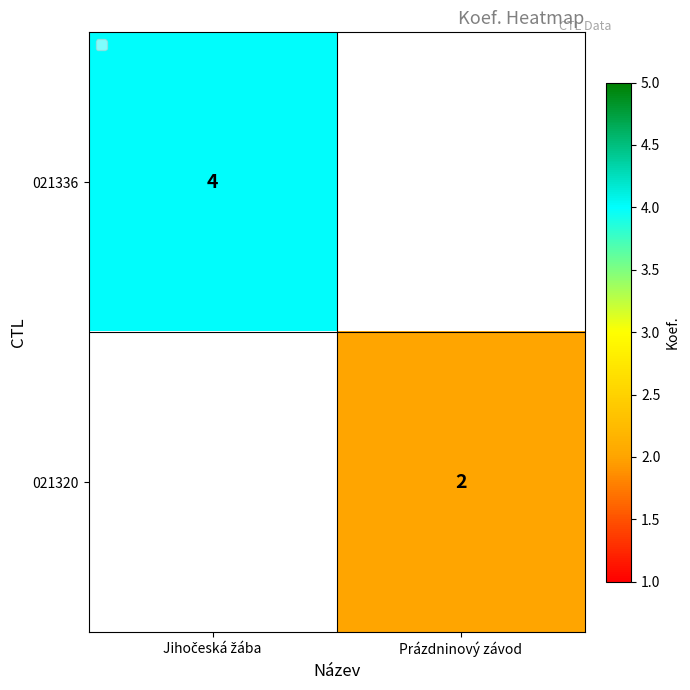

The value of 021320 at Prázdninový závod is 2. True or false?

True